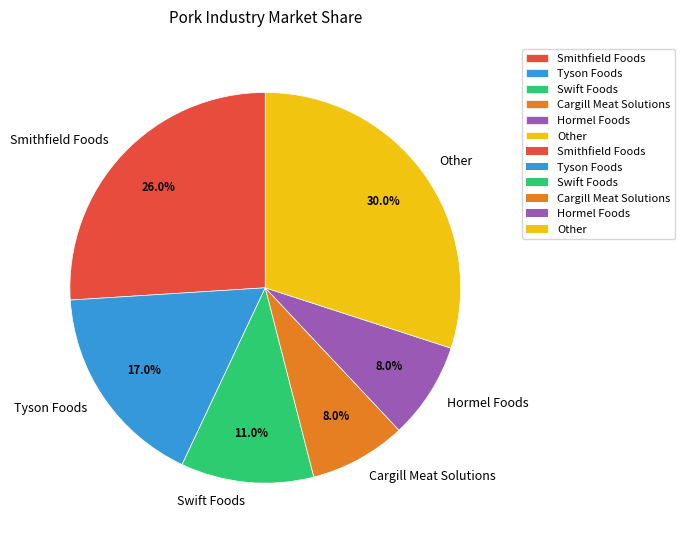

What percentage do Cargill Meat Solutions and Hormel Foods together represent?

16.0%